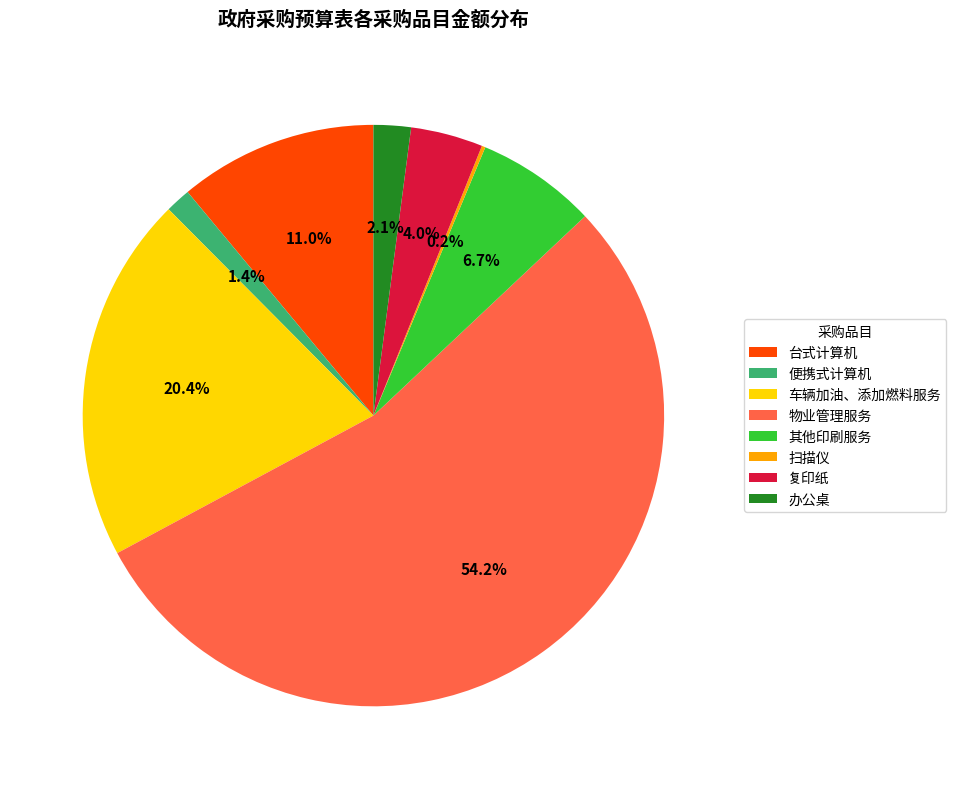

Is 车辆加油、添加燃料服务 the majority of the pie?

No